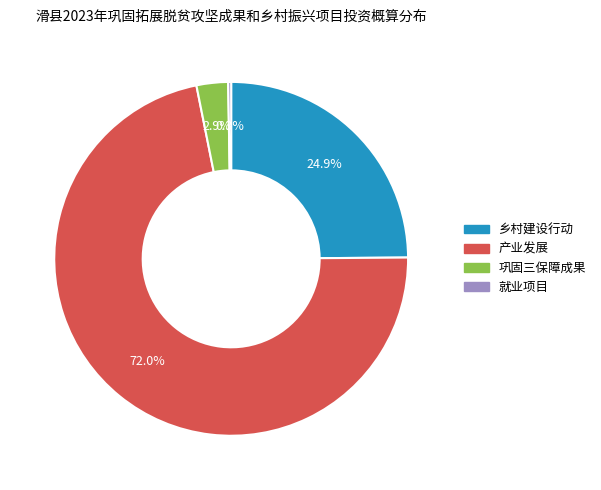

Which slice represents more than half of the pie?

产业发展